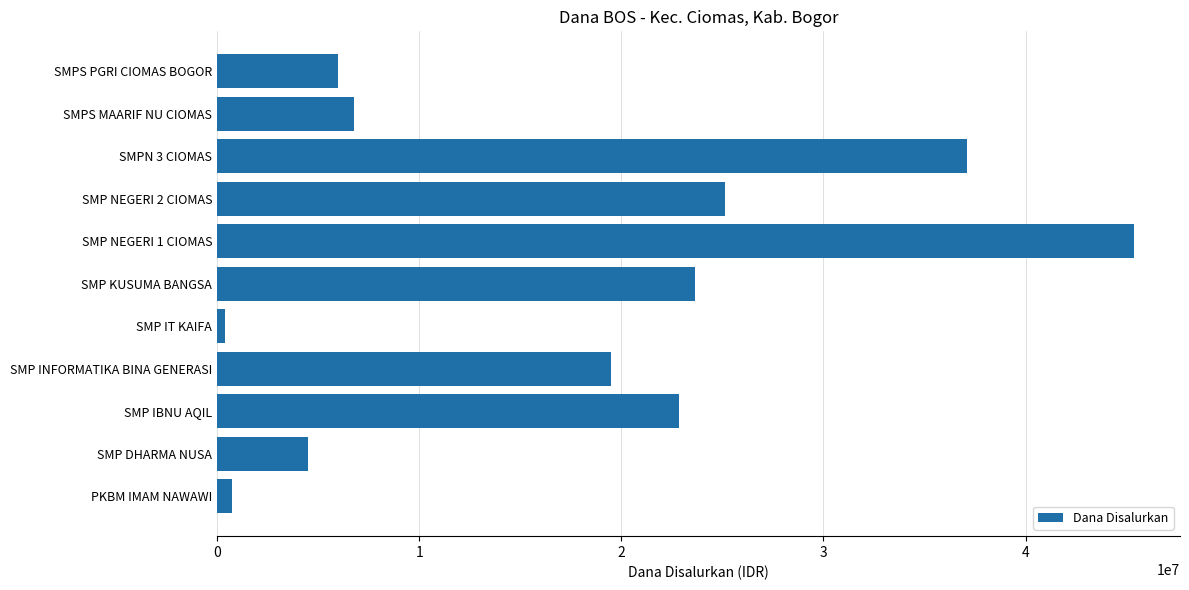

Is it true that the value at SMPS MAARIF NU CIOMAS is 3767546?

False